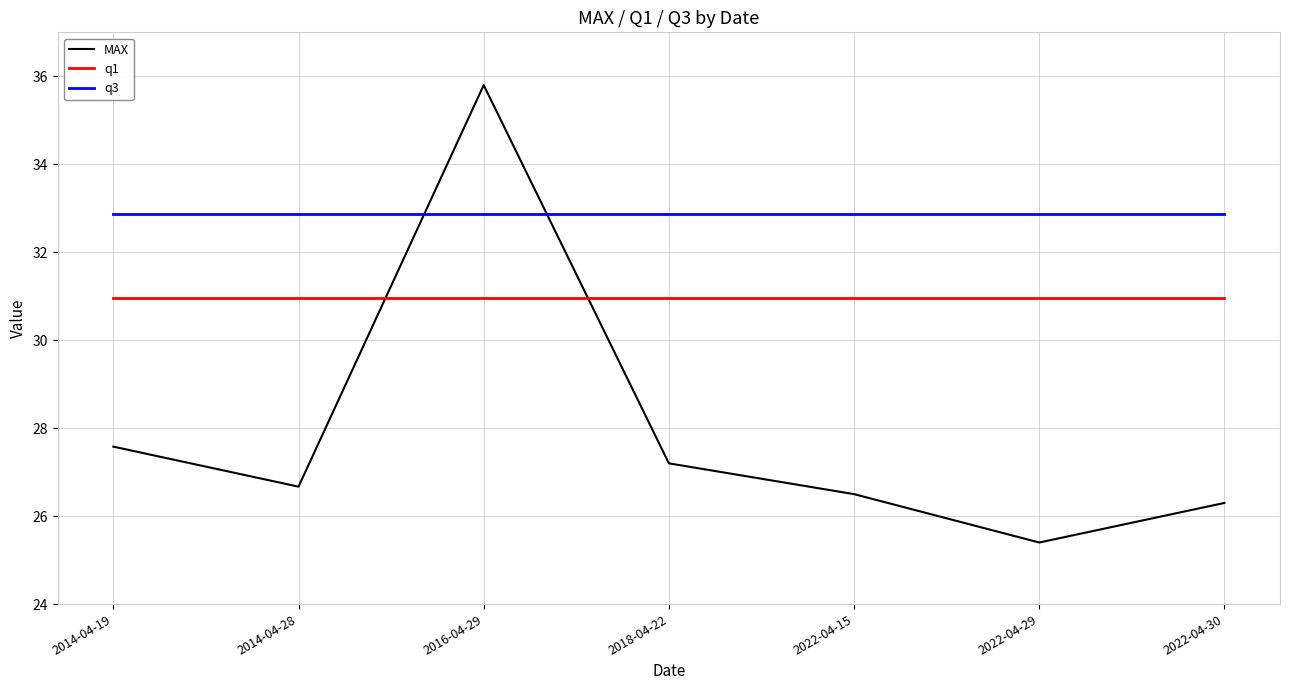

Which series changed the most between 2014-04-19 and 2022-04-29?

MAX